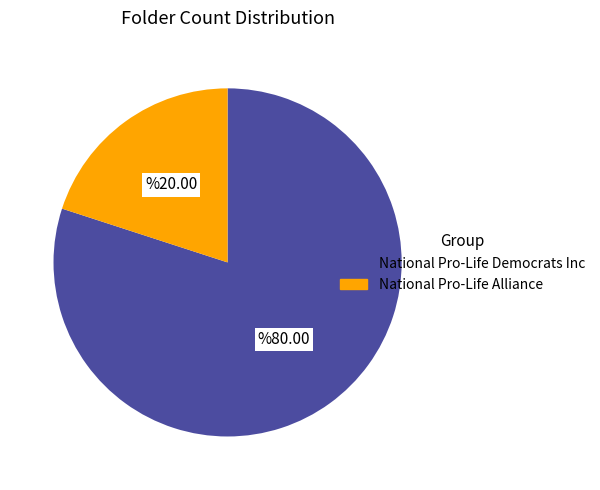

Is there any slice that represents more than half of the pie?

Yes